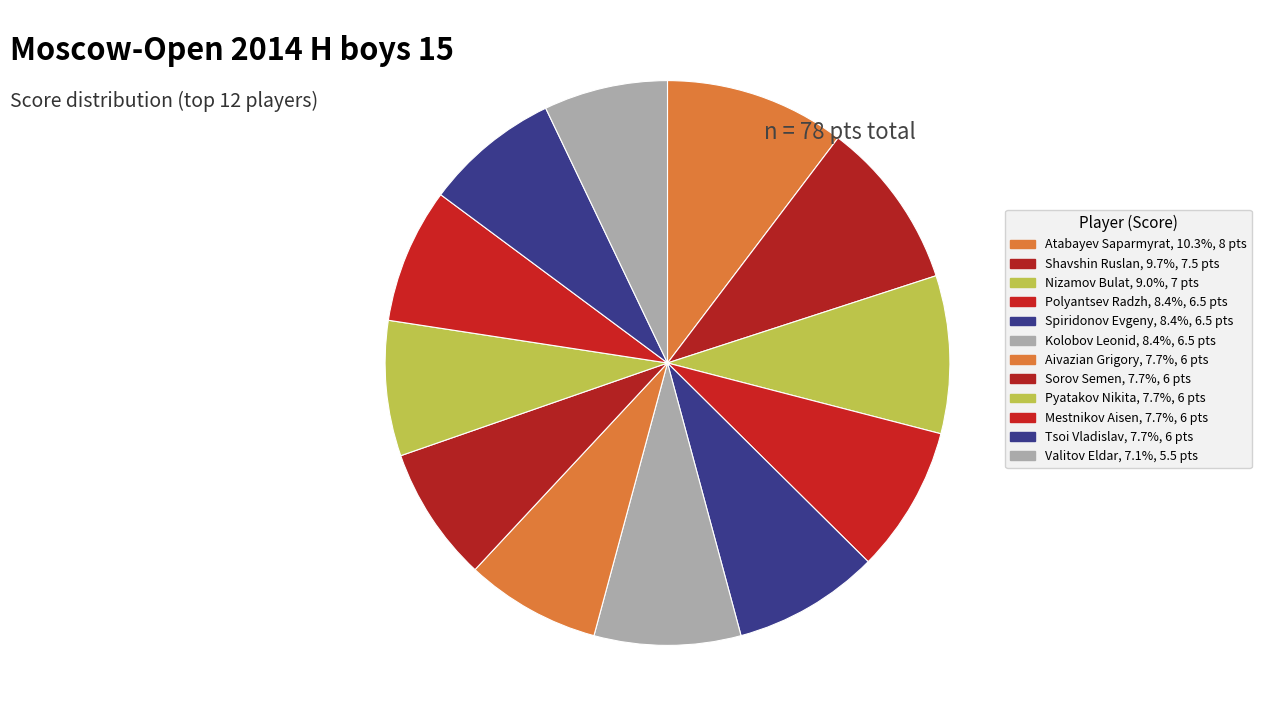

Does Atabayev Saparmyrat represent more than half of the total?

No